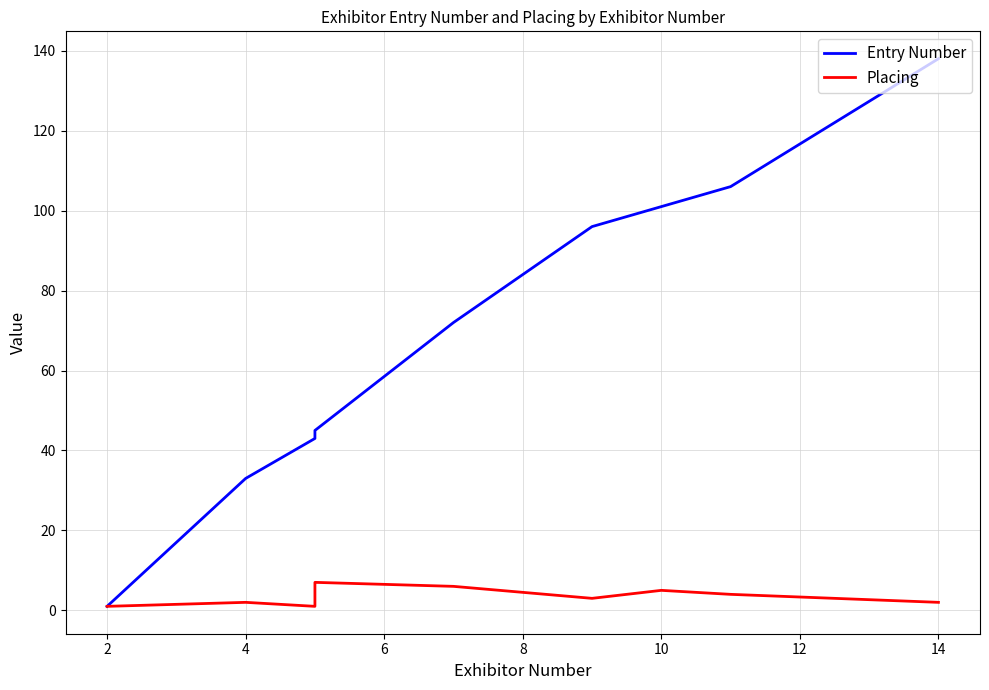

What is the label of the 10th point from the right?

2